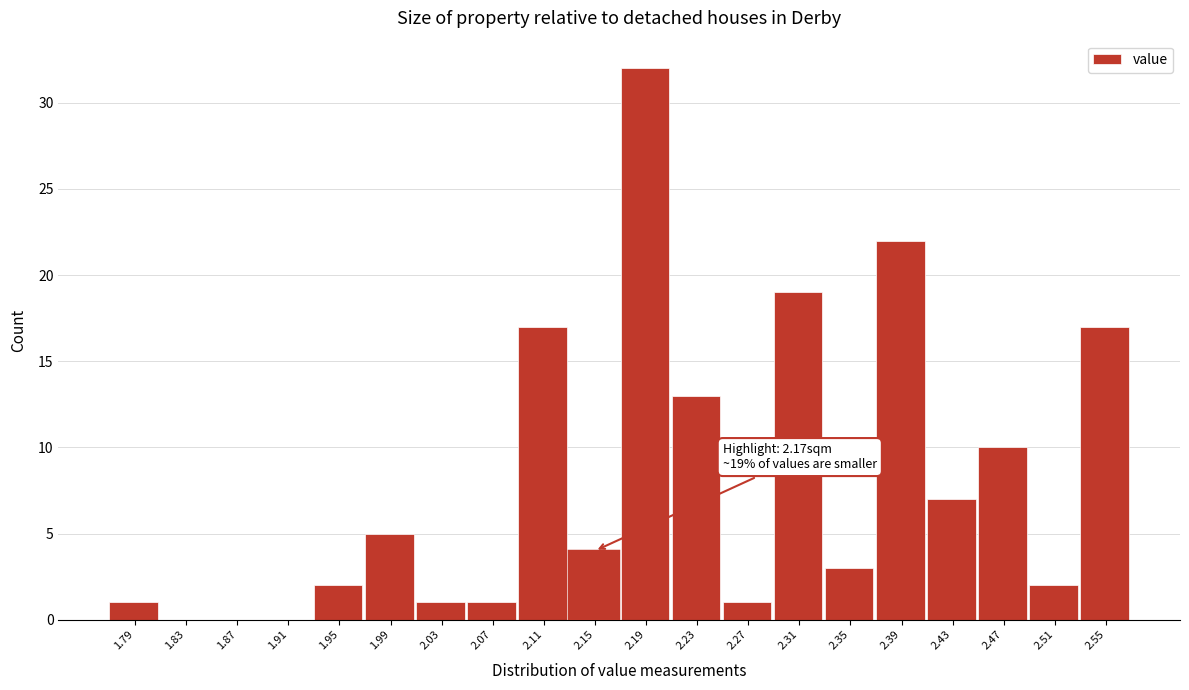

Which range on the x-axis has the tallest bar?

2.17 to 2.21